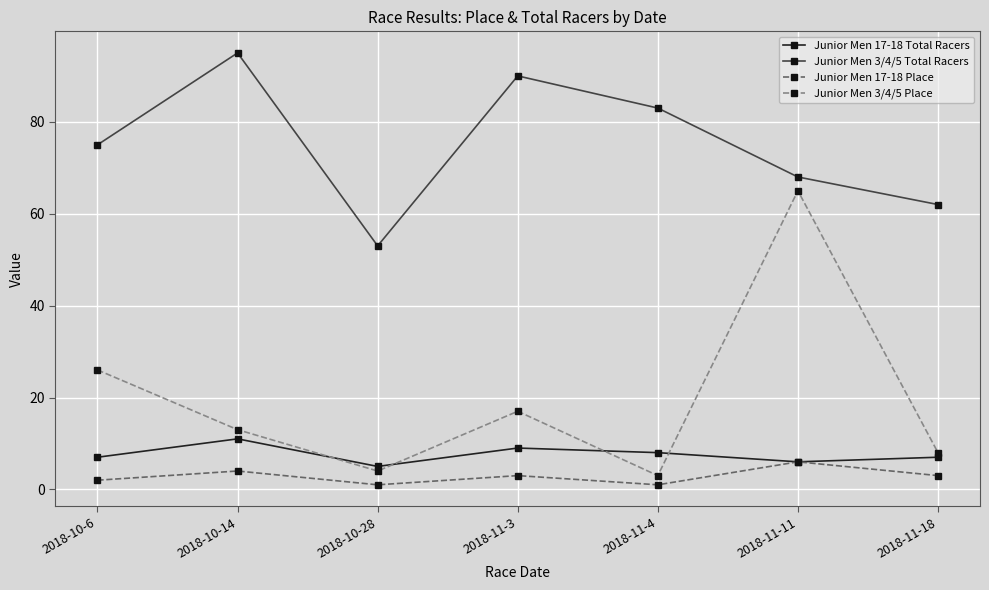

Reading left to right, list all the values displayed in this chart.

Junior Men 17-18 Total Racers: 7	11	5	9	8	6	7
Junior Men 3/4/5 Total Racers: 75	95	53	90	83	68	62
Junior Men 17-18 Place: 2	4	1	3	1	6	3
Junior Men 3/4/5 Place: 26	13	4	17	3	65	8